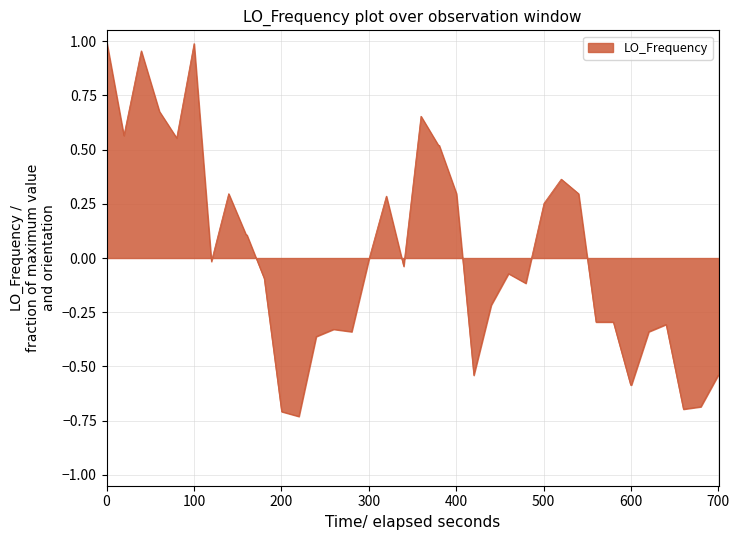

What is the difference between the maximum and minimum values?

1.7